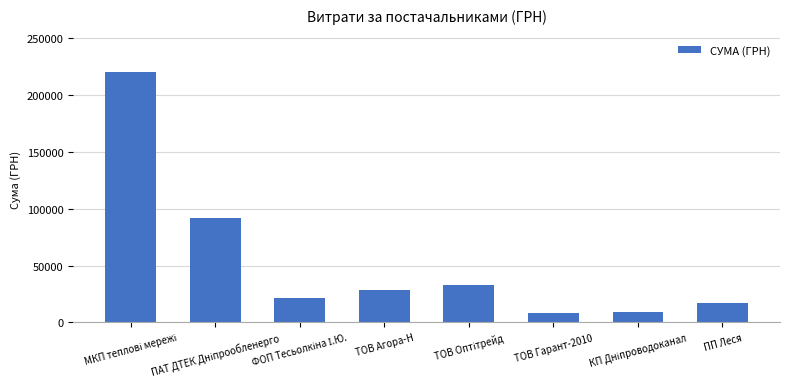

What is the minimum value shown in the chart?

8187.8